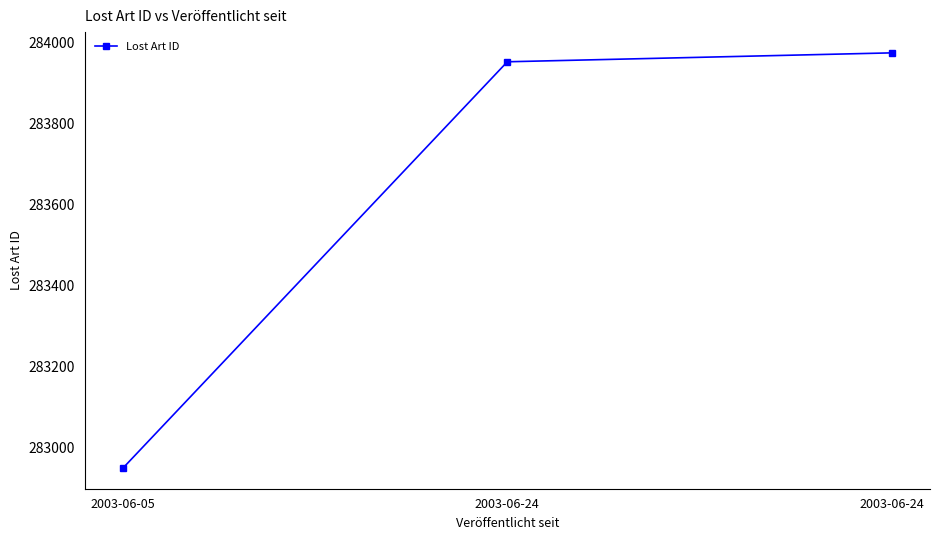

Does the chart have visible grid lines?

No